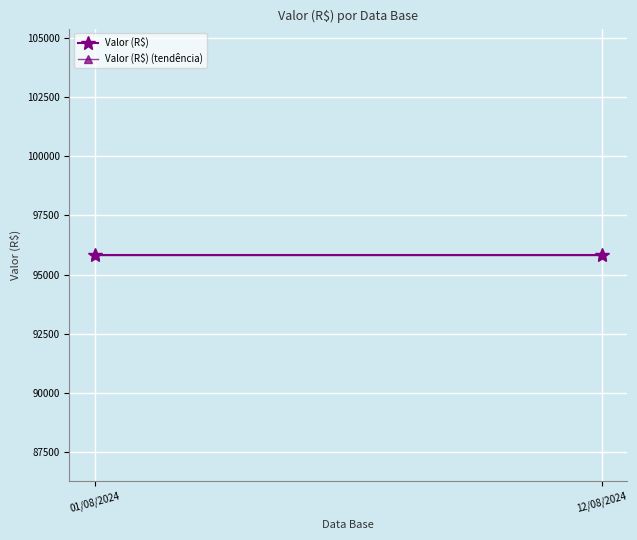

The Valor (R$) series shows 64900.1 at 12/08/2024. True or false?

False